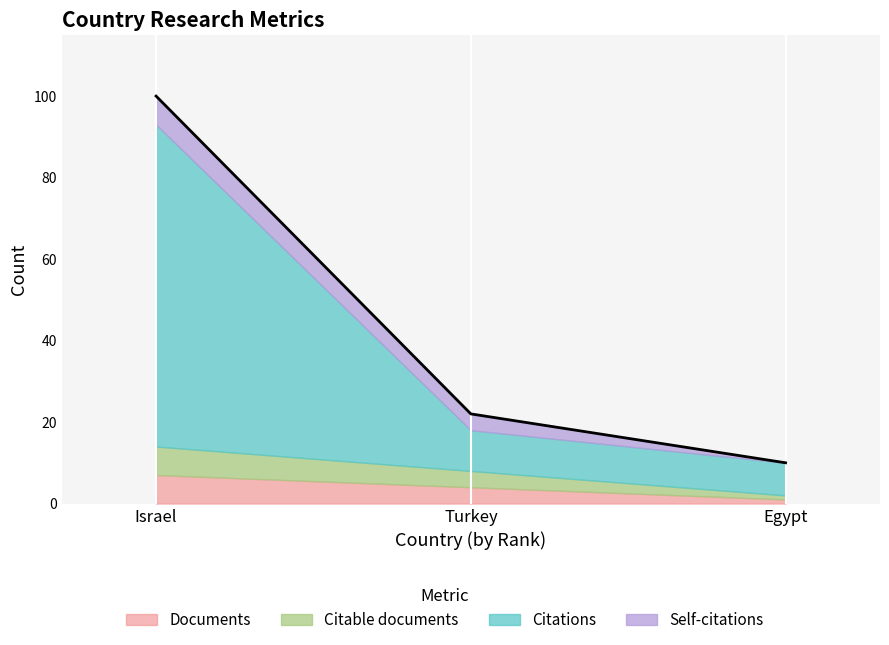

What is the difference between the maximum and second lowest values in the Citations series?

69